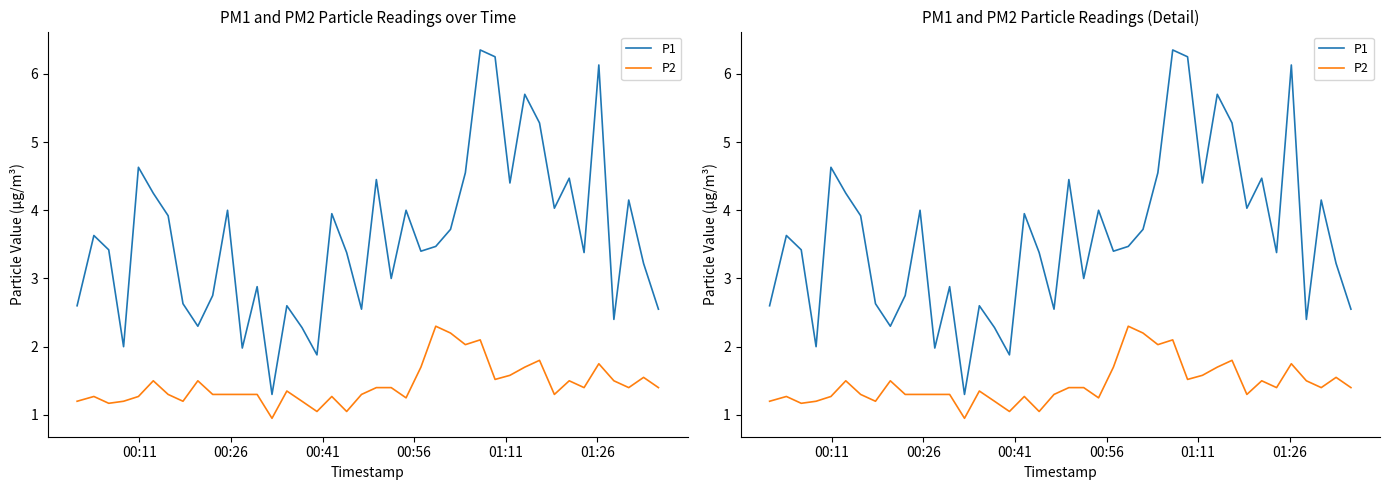

Rank the series by their maximum value, from lowest to highest.

P2, P1